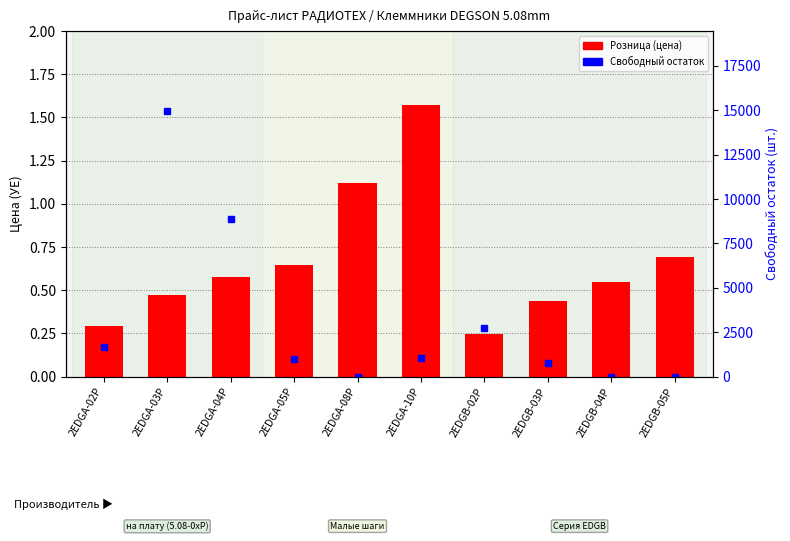

Reading left to right, extract all data points from this chart.

Розница (цена): 0.3	0.5	0.6	0.6	1.1	1.6	0.2	0.4	0.5	0.7
Свободный остаток: 1683.0	14973.0	8876.0	972.0	0.0	1042.0	2720.0	765.0	0.0	0.0